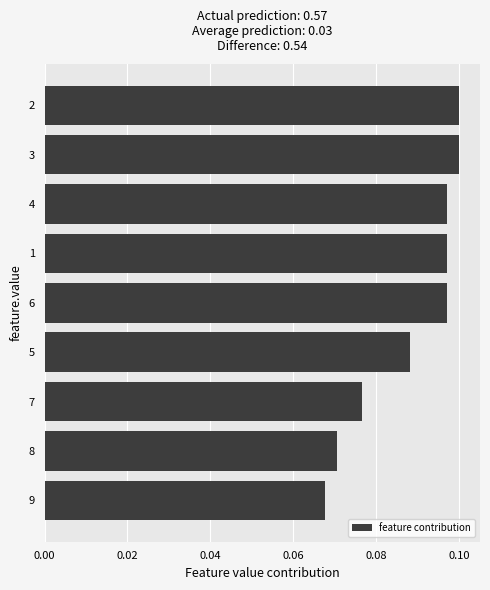

Is it true that the value at 6 is 0.1?

True